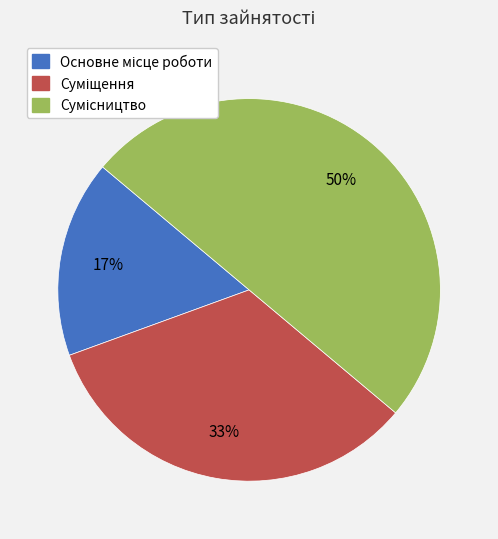

To the nearest percent, what is the difference between the largest and smallest slice percentages?

33%